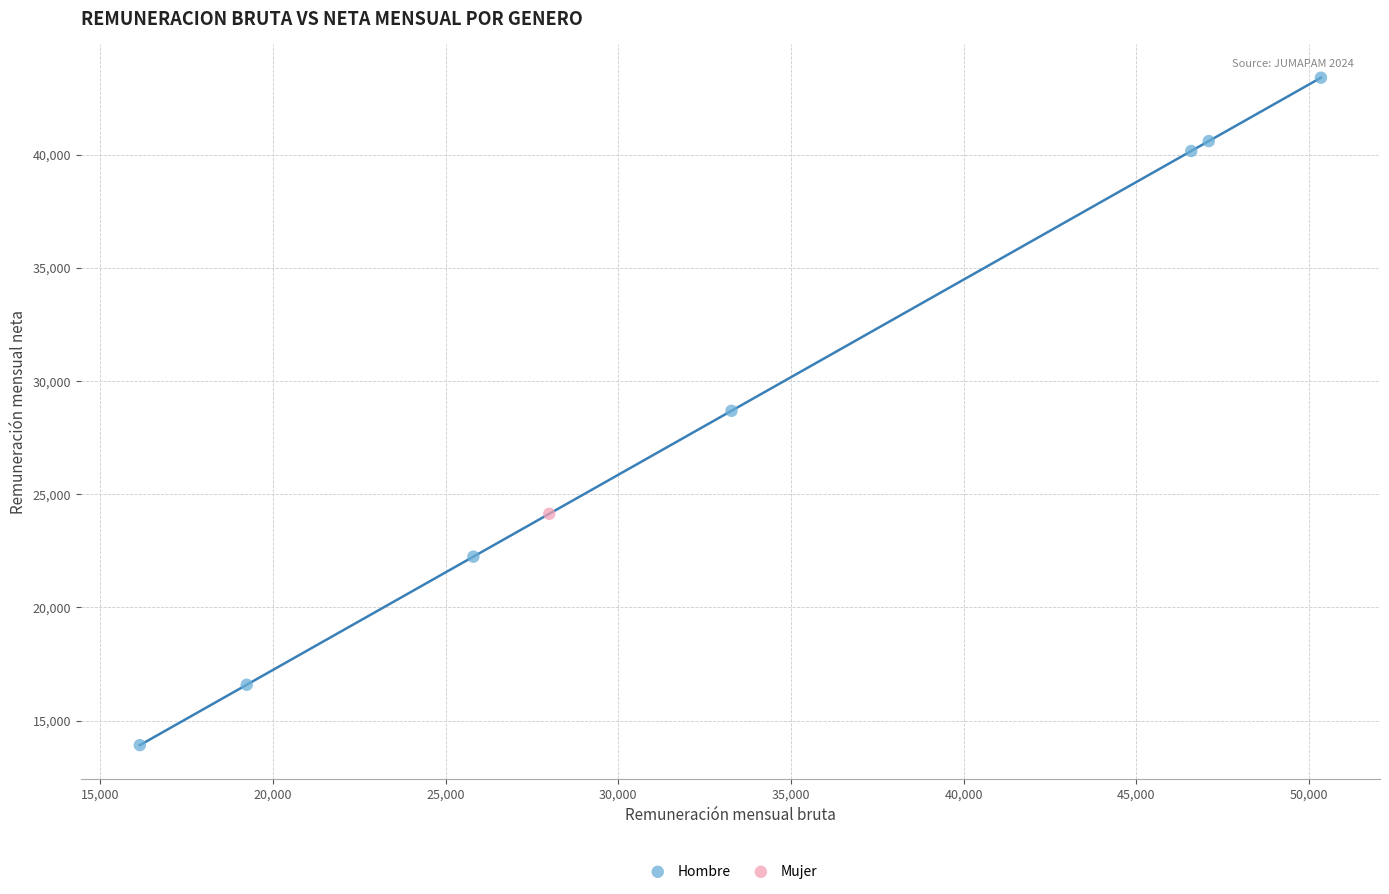

What are all the series names shown in the legend?

Hombre, Mujer